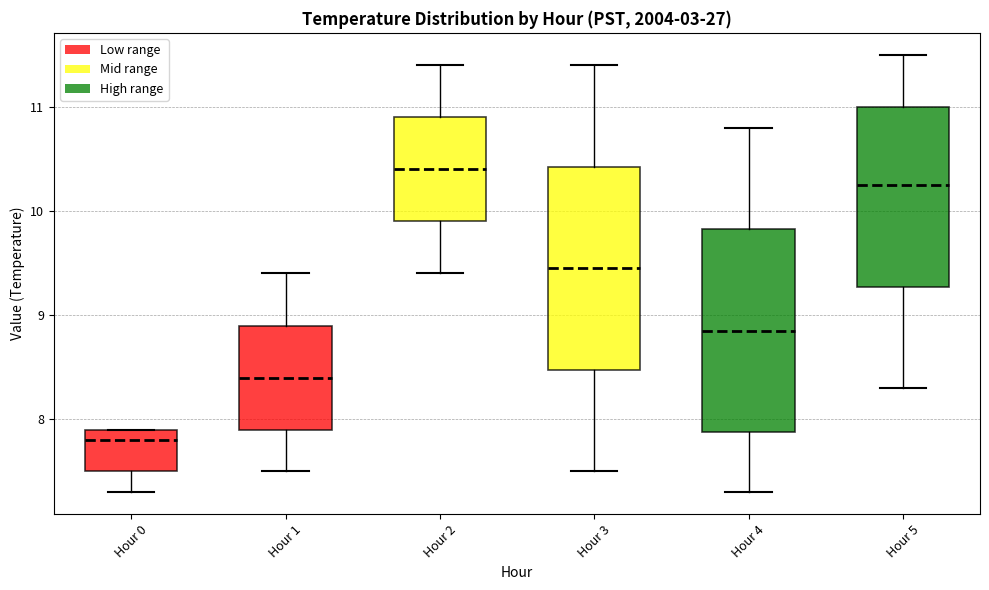

Where does the upper whisker of the box for Hour 2 end on the y-axis? The values are not printed on the chart, so give them approximately, as read against the axis.

11.4